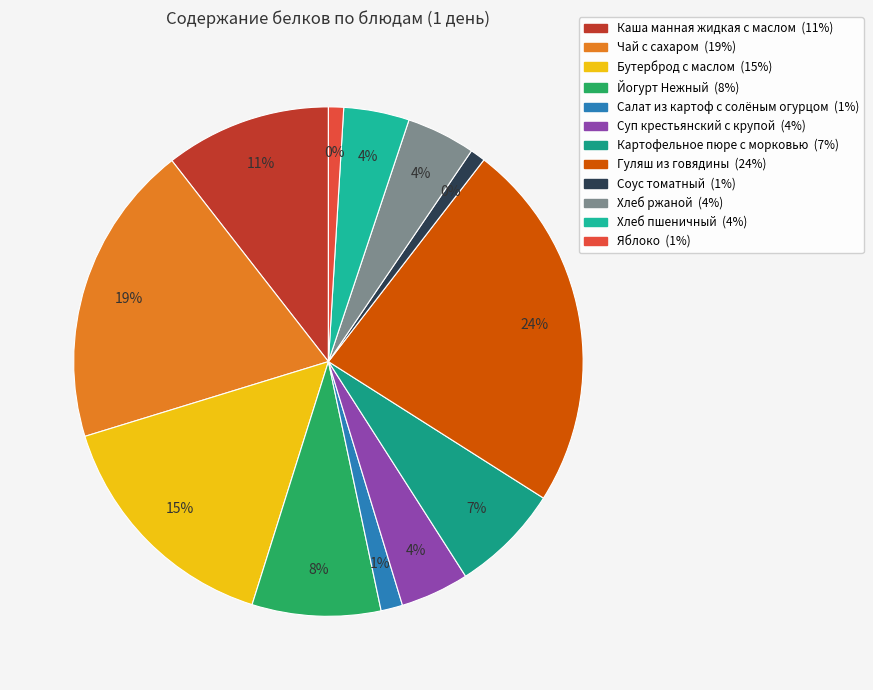

How many segments does this pie chart have?

12